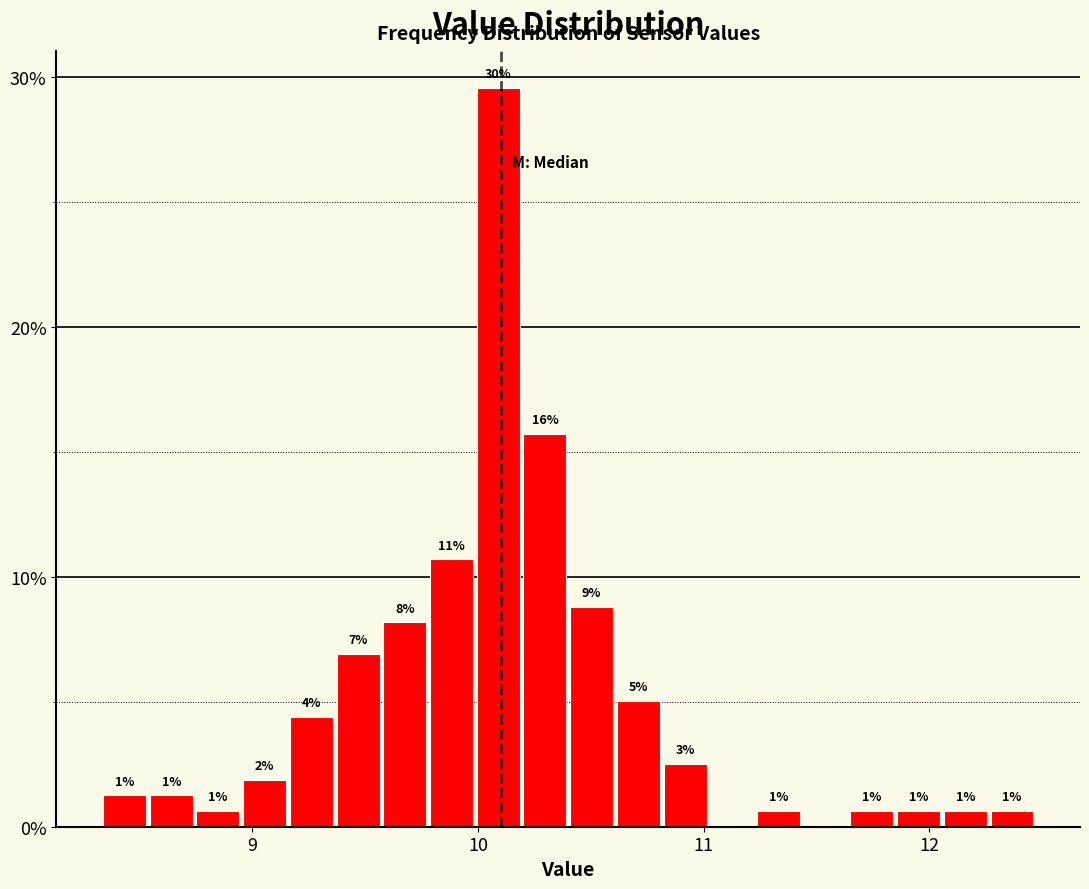

Read against the x-axis, roughly where is the centre of the tallest bar?

10.1